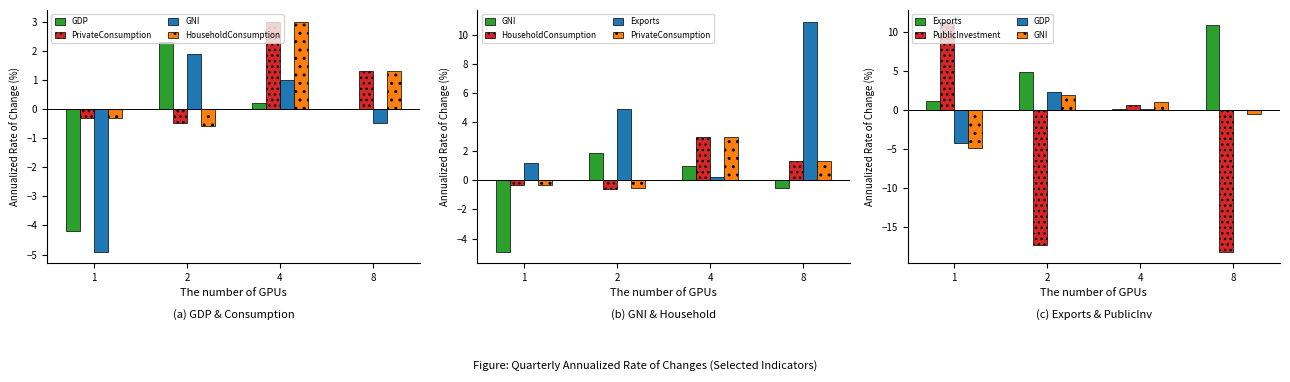

The value of HouseholdConsumption at 1 is -0.1. True or false?

False